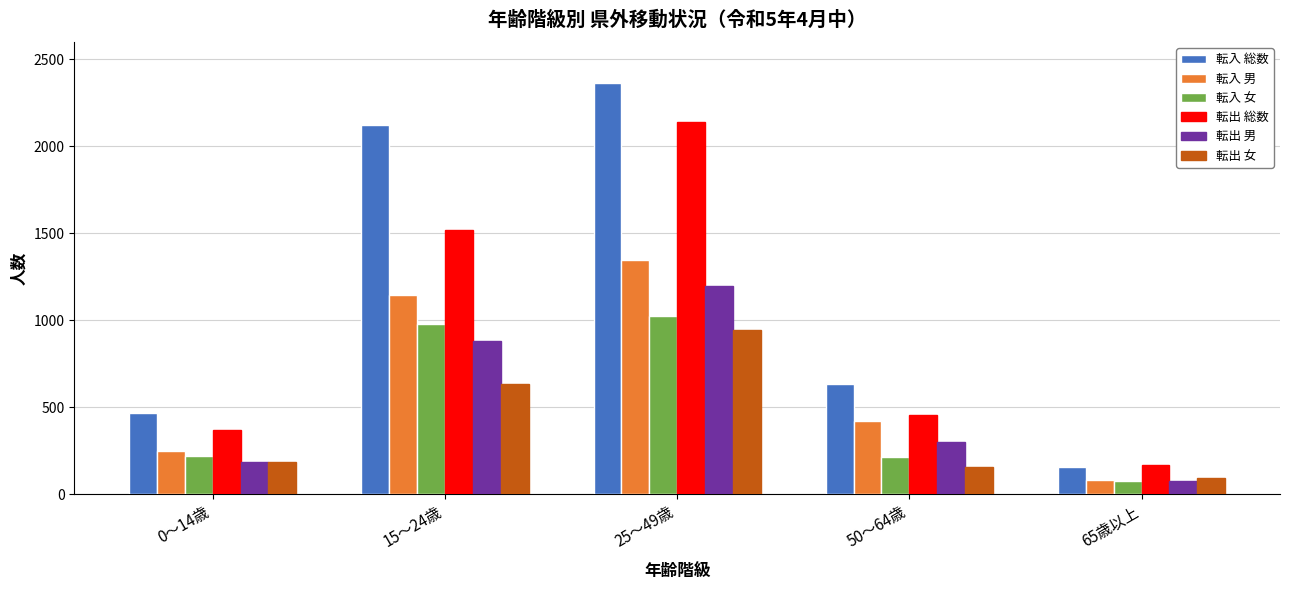

Read the 転出 女 value at 25～49歳.

943